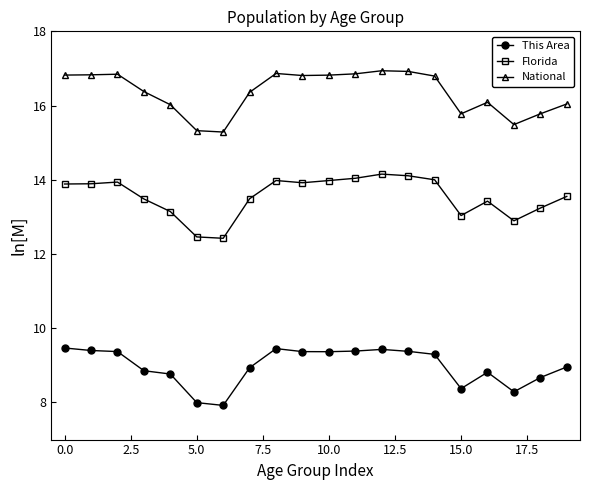

What is the value of the Florida point at the 4th from the left?

13.5